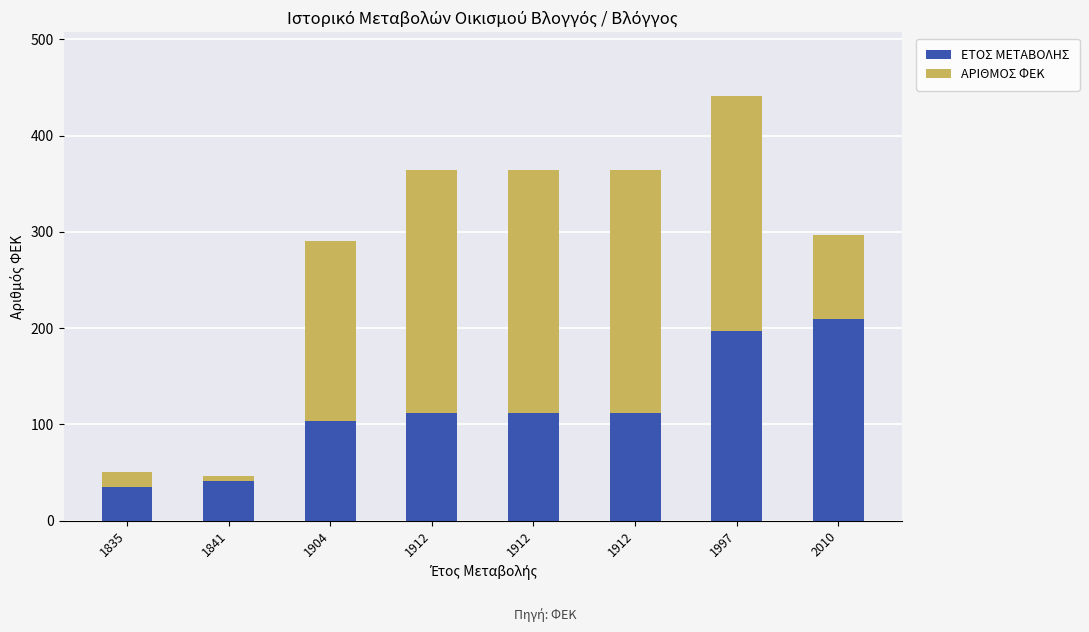

Count the number of data series in this chart.

2